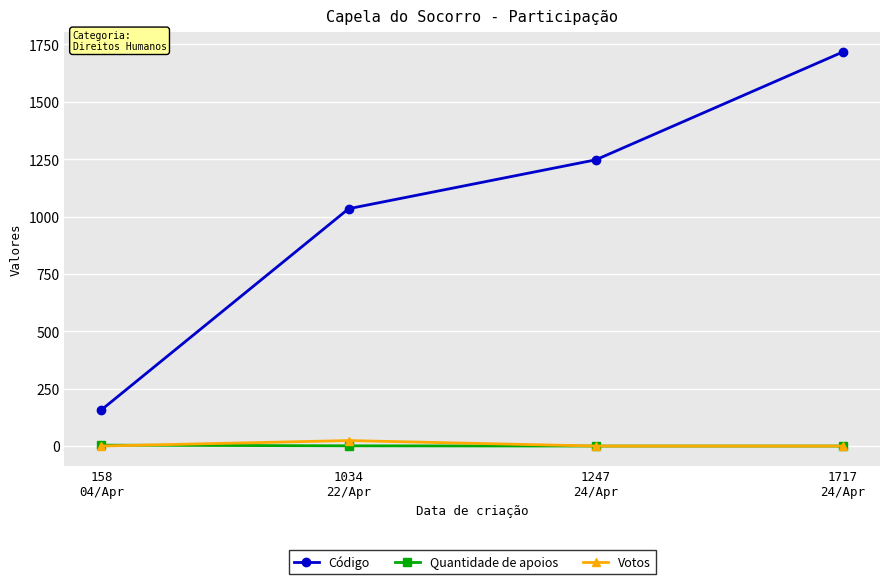

What is the total value across all series at 1247
24/Apr?

1247